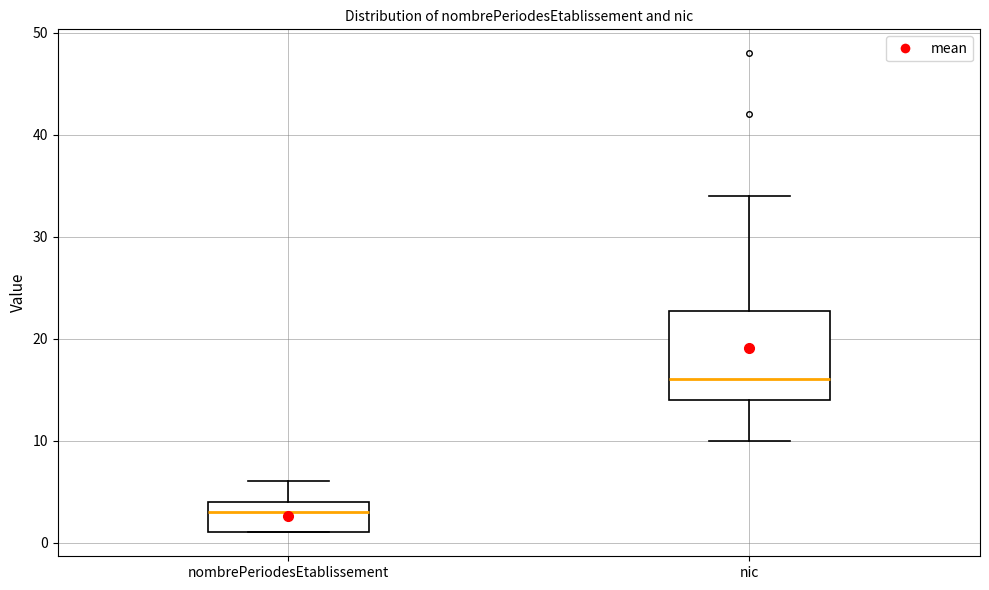

Where is the upper edge of the box for nombrePeriodesEtablissement on the y-axis? The values are not printed on the chart, so give them approximately, as read against the axis.

4